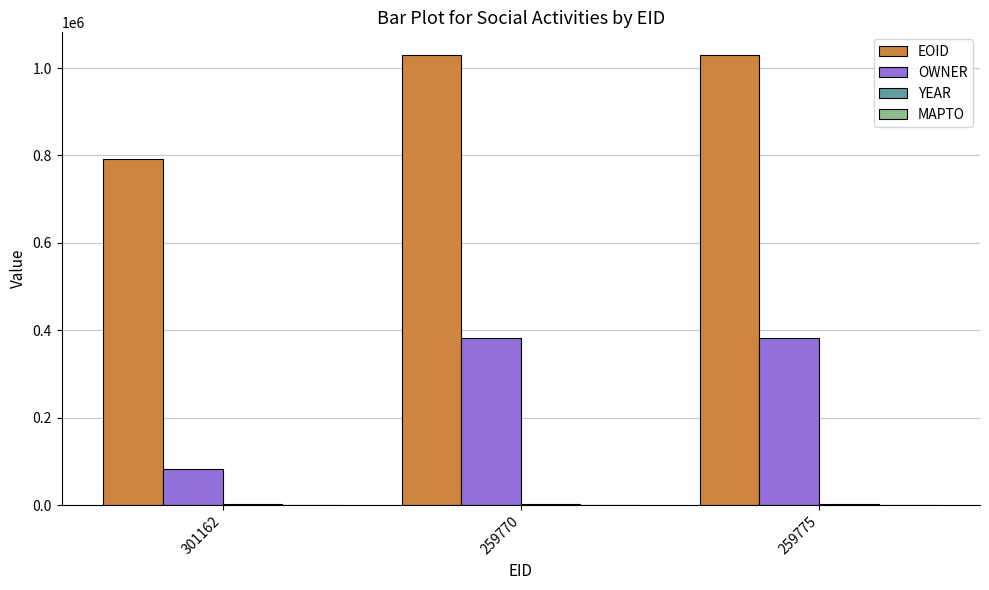

Between 301162 and 259770, which series saw the biggest shift?

OWNER